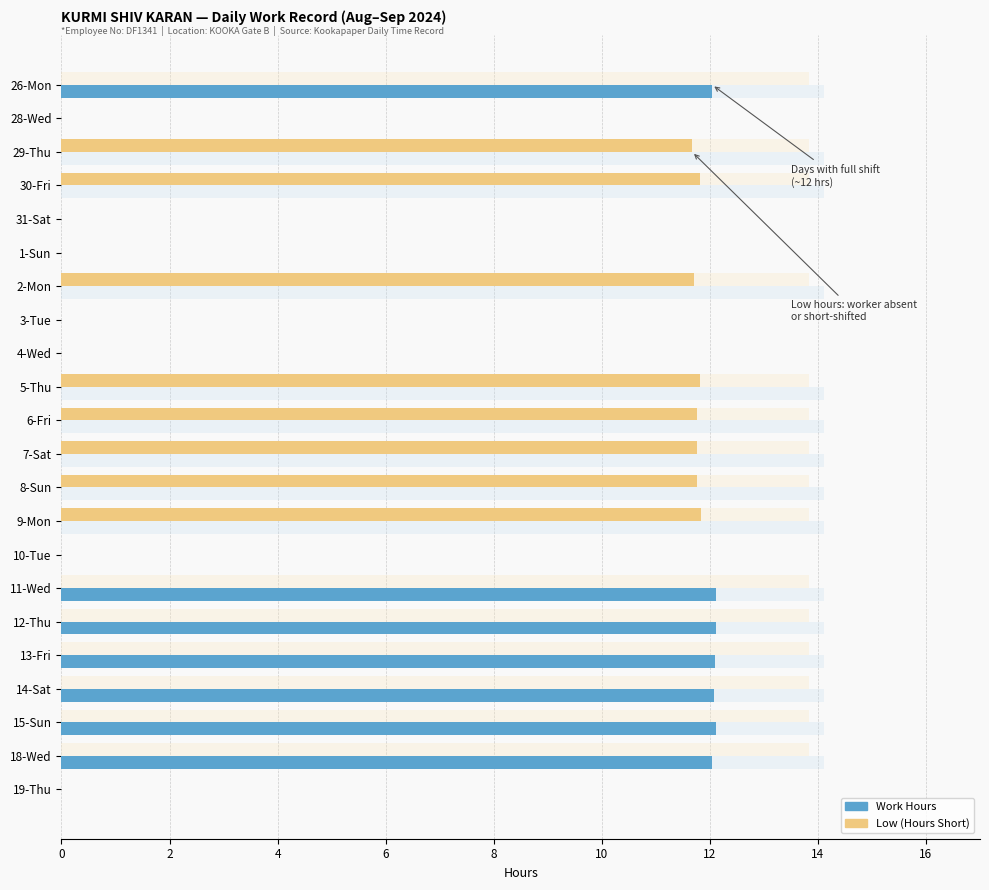

How many positive values does the Work Hours series have?

7